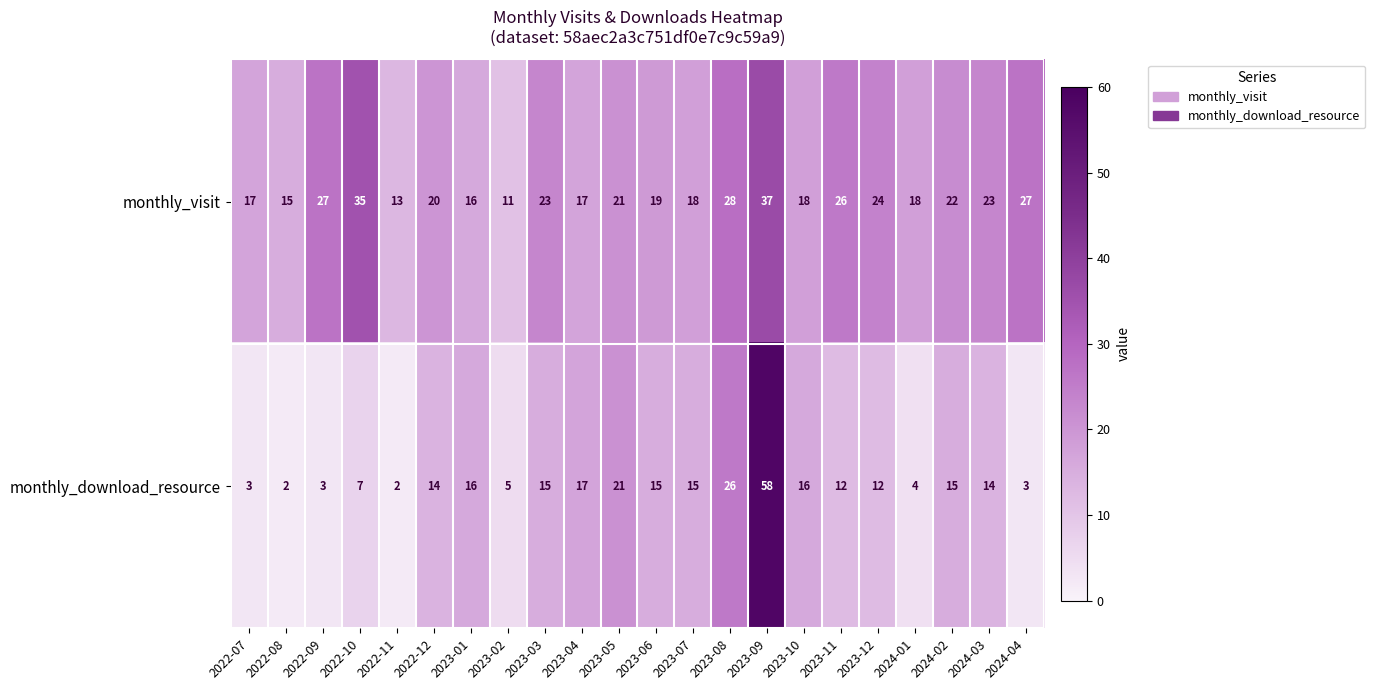

Between 2022-09 and 2023-10, which series saw the biggest shift?

monthly_download_resource